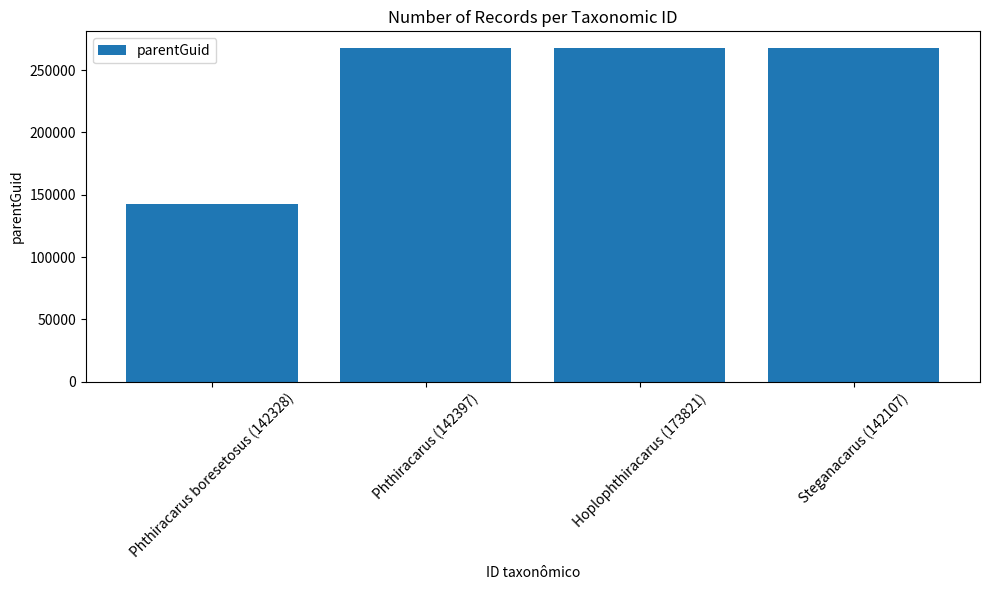

What is the label of the 2nd bar from the right?

Hoplophthiracarus (173821)